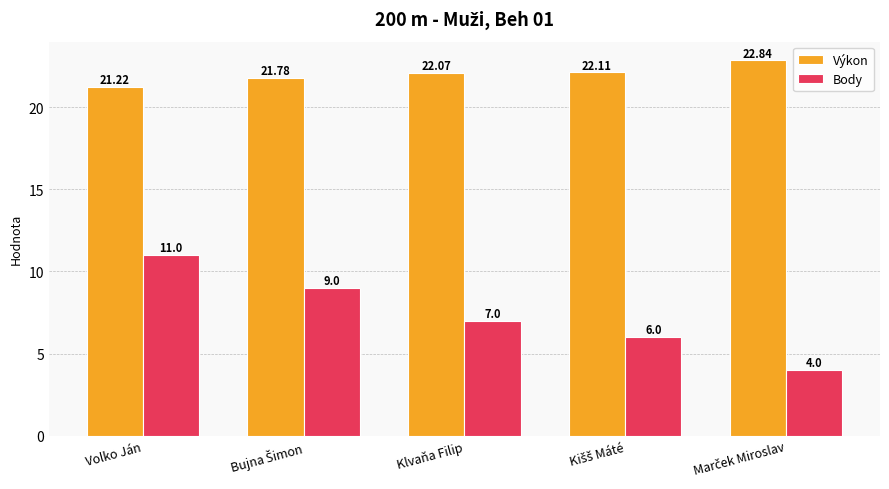

Which series has the largest range (max minus min)?

Body